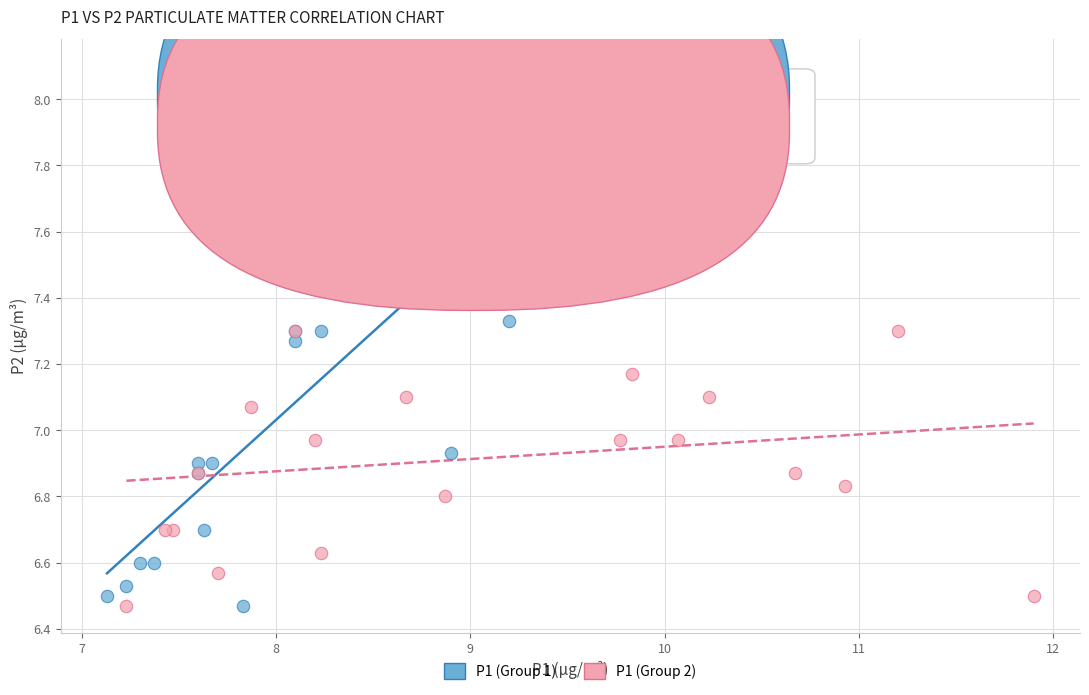

Which series reaches the maximum Y coordinate?

P1 (Group 1)